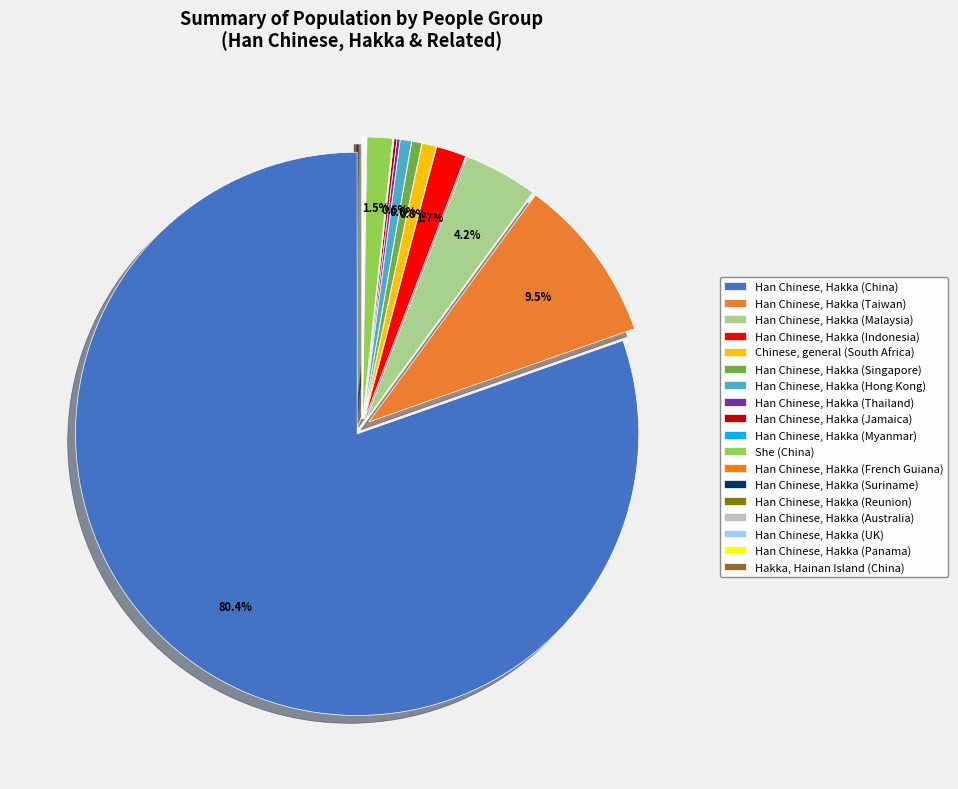

Approximately how many times larger is the value at Han Chinese, Hakka (China) compared to Chinese, general (South Africa)?

99.9